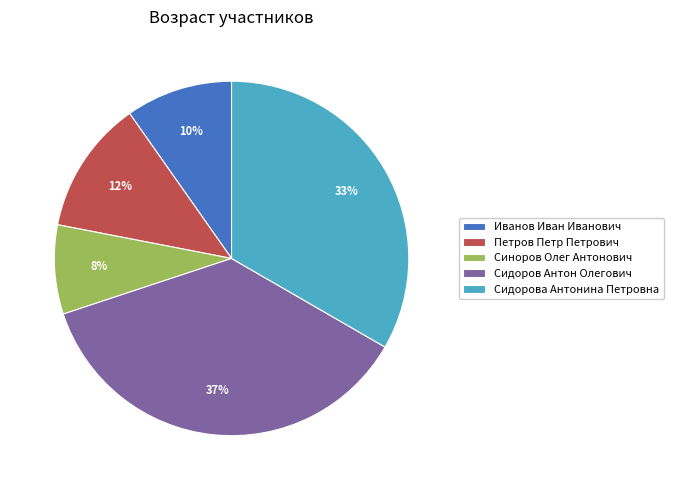

How many slices are in this pie chart?

5